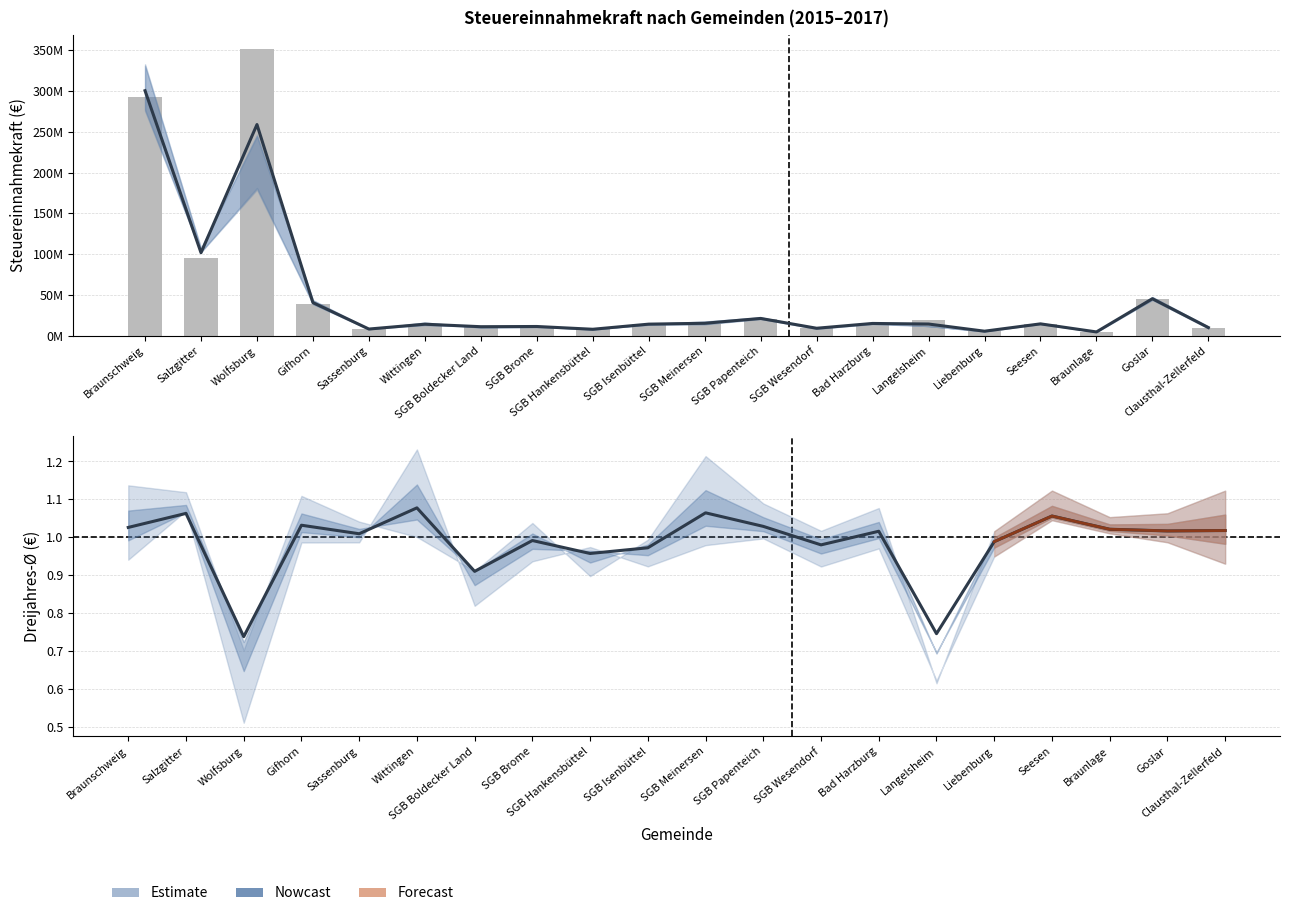

The Steuereinnahmekraft 2016 series shows 13824360 at SGB Wesendorf. True or false?

False